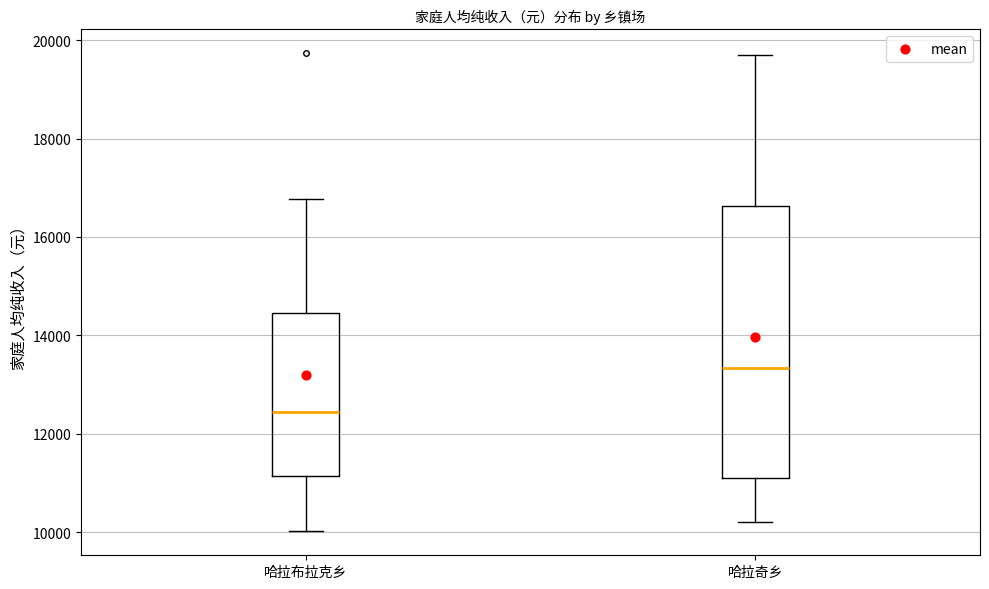

Reading left to right, read every box against the y-axis: the position of its median line, the range the box covers, and the ends of its whiskers. The values are not printed on the chart, so give them approximately, as read against the axis.

哈拉布拉克乡: median 12400, box 11200 to 14400, whiskers 10000 to 16800
哈拉奇乡: median 13400, box 11200 to 16600, whiskers 10200 to 19800